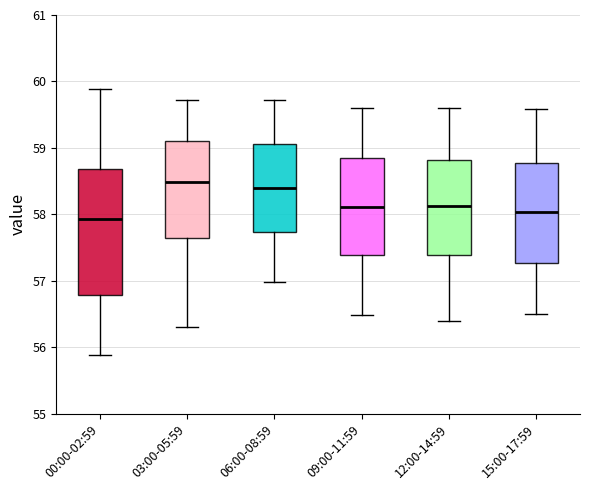

Reading left to right, read every box against the y-axis: the position of its median line, the range the box covers, and the ends of its whiskers. The values are not printed on the chart, so give them approximately, as read against the axis.

00:00-02:59: median 57.9, box 56.8 to 58.7, whiskers 55.9 to 59.9
03:00-05:59: median 58.5, box 57.7 to 59.1, whiskers 56.3 to 59.7
06:00-08:59: median 58.4, box 57.7 to 59.1, whiskers 57.0 to 59.7
09:00-11:59: median 58.1, box 57.4 to 58.9, whiskers 56.5 to 59.6
12:00-14:59: median 58.1, box 57.4 to 58.8, whiskers 56.4 to 59.6
15:00-17:59: median 58.0, box 57.3 to 58.8, whiskers 56.5 to 59.6